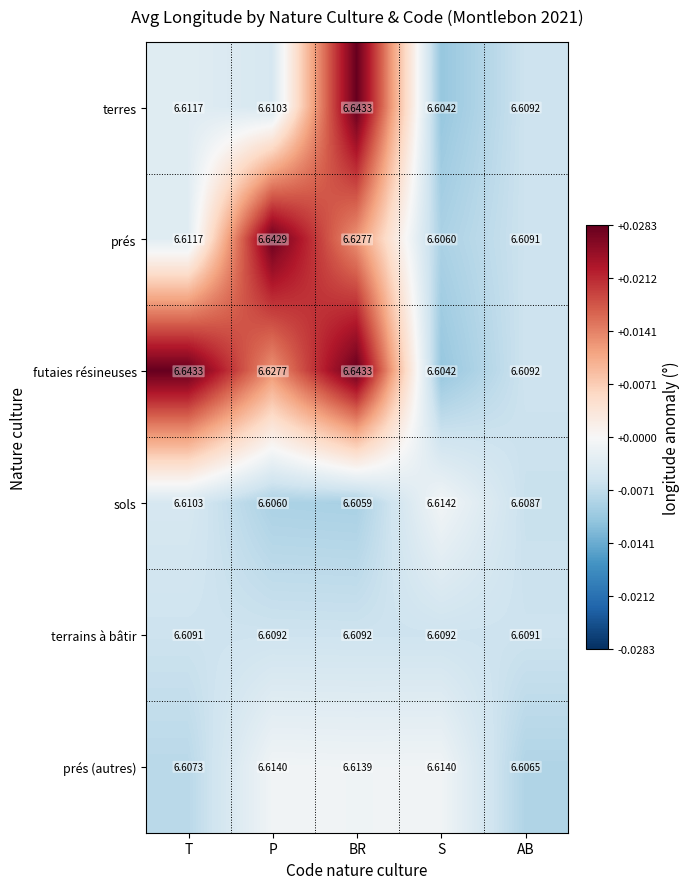

Between T and P, which series saw the biggest shift?

prés